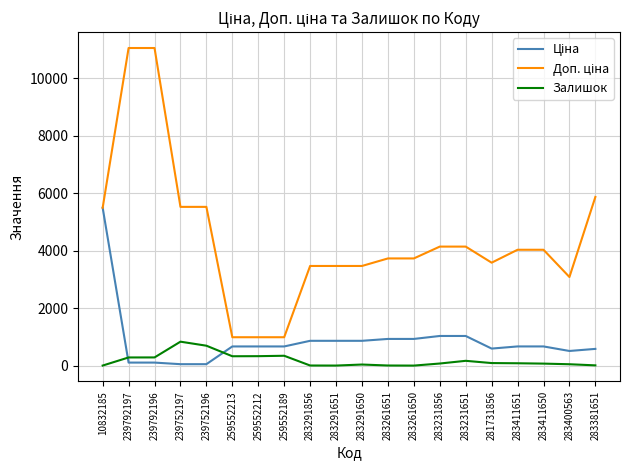

What is the maximum value for Залишок?

838.0